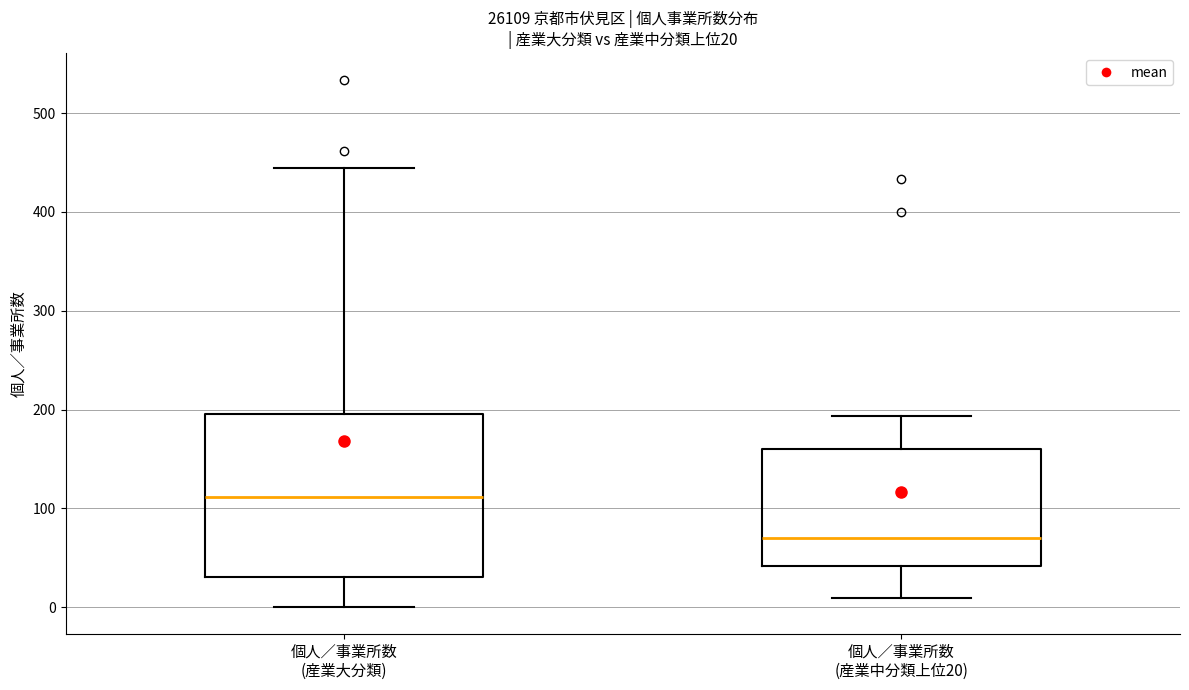

Which box is the tallest, from its lower edge to its upper edge?

個人／事業所数 (産業大分類)